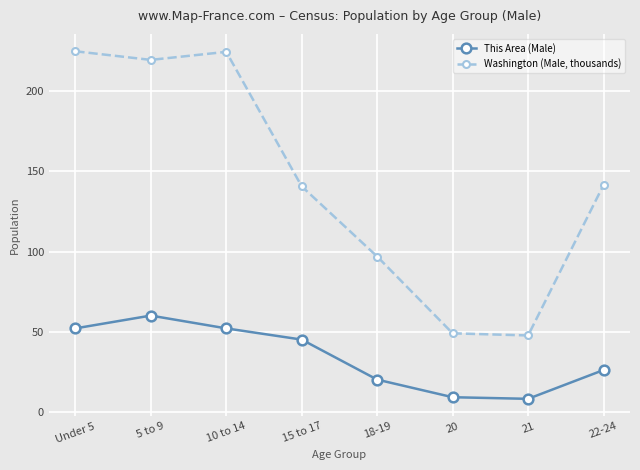

What is the smallest value displayed?

8.0